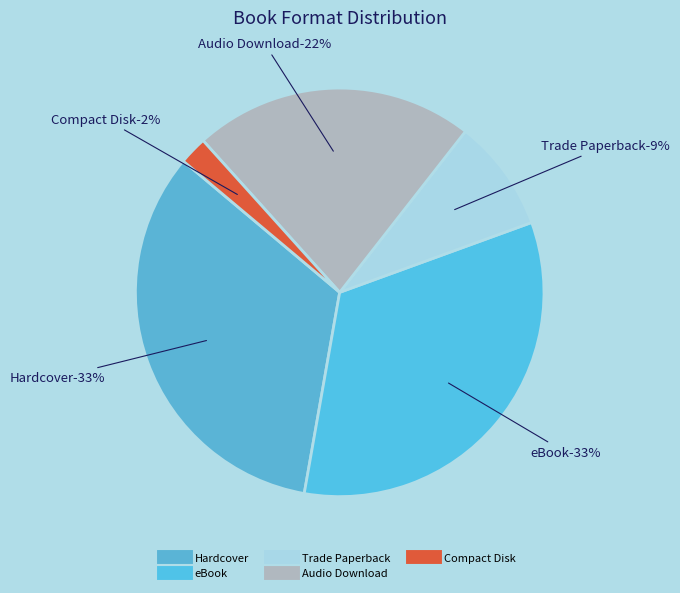

To the nearest percent, what is the difference between the eBook and Compact Disk slice percentages?

31%